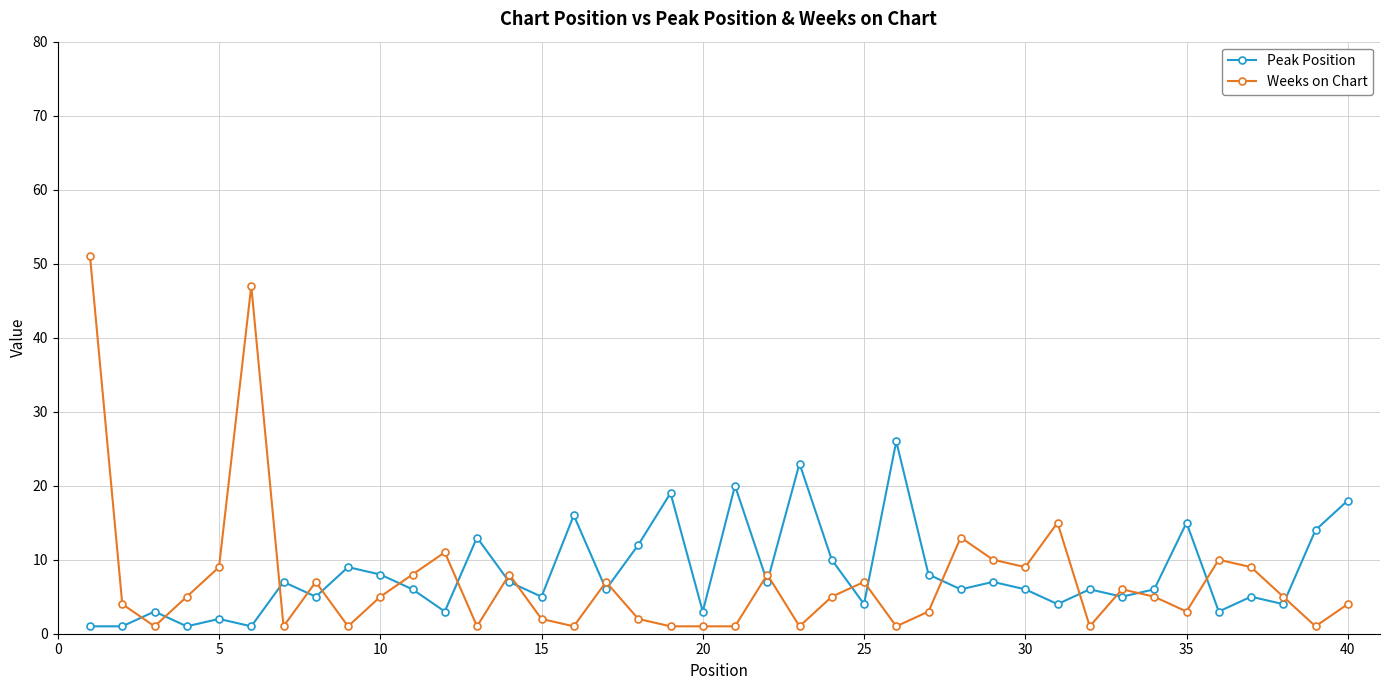

What is the difference between the maximum and minimum values in the Peak Position series?

25